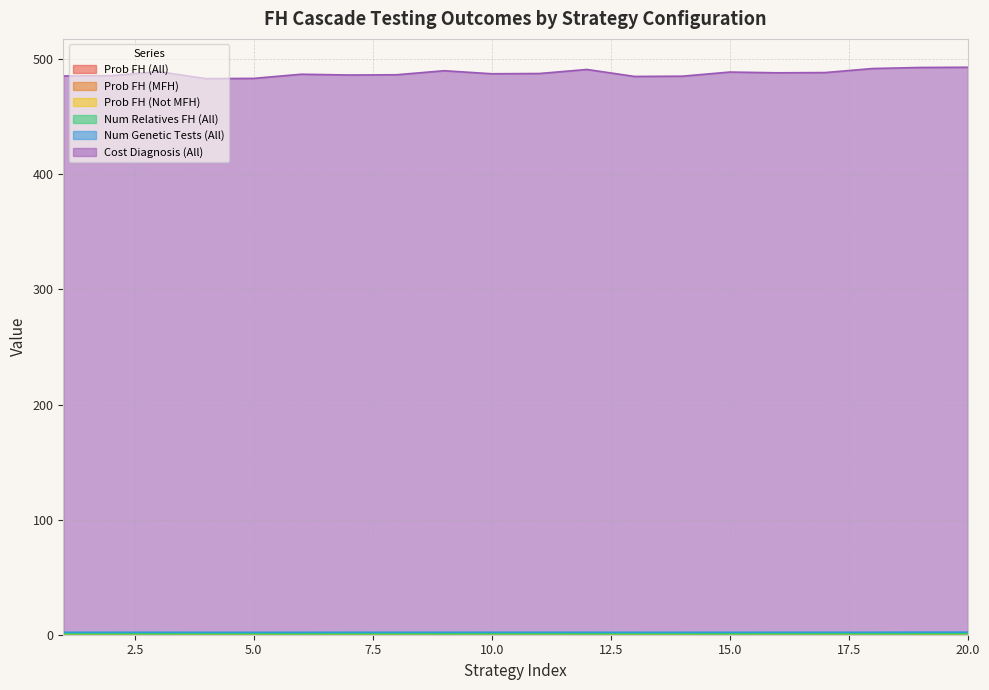

What is the sum of all Prob FH (All) values?

2.6